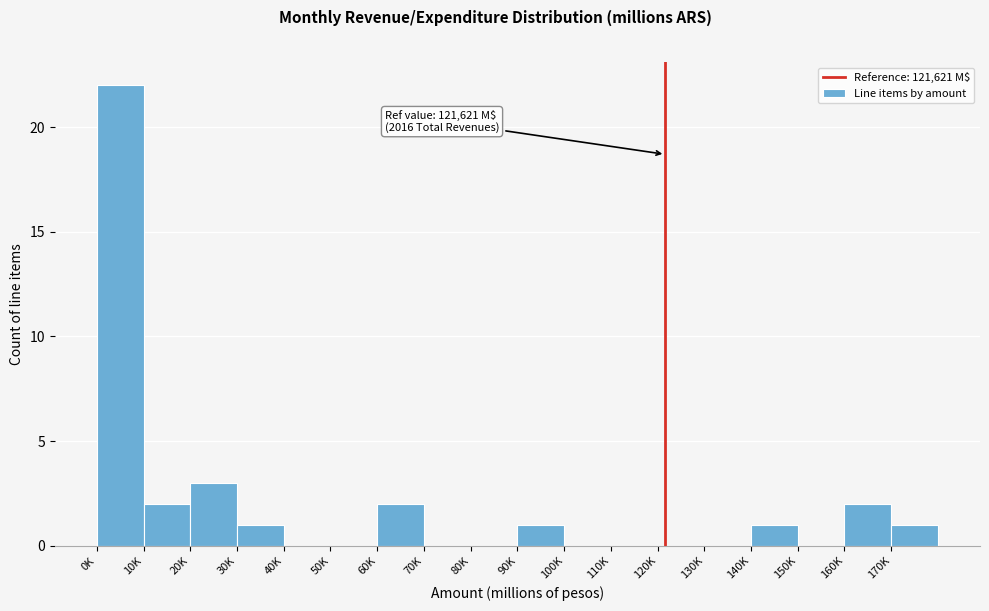

Reading left to right, list all the values displayed in this chart.

0K=22	10K=2	20K=3	30K=1	40K=0	50K=0	60K=2	70K=0	80K=0	90K=1	100K=0	110K=0	120K=0	130K=0	140K=1	150K=0	160K=2	170K=1